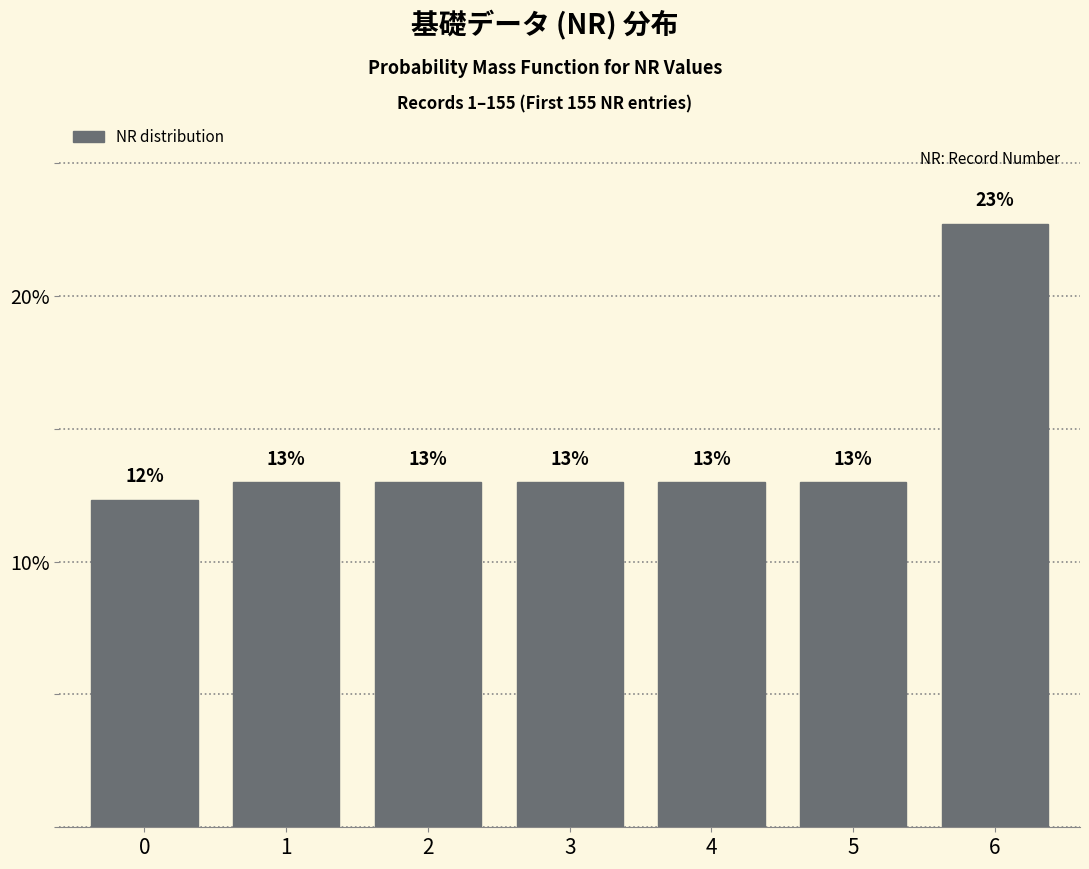

What is the value of the 4th bar from the left?

13.0